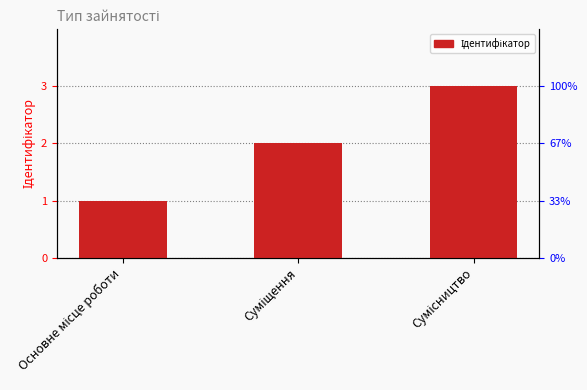

What is the label of the 1st bar from the right?

Сумісництво